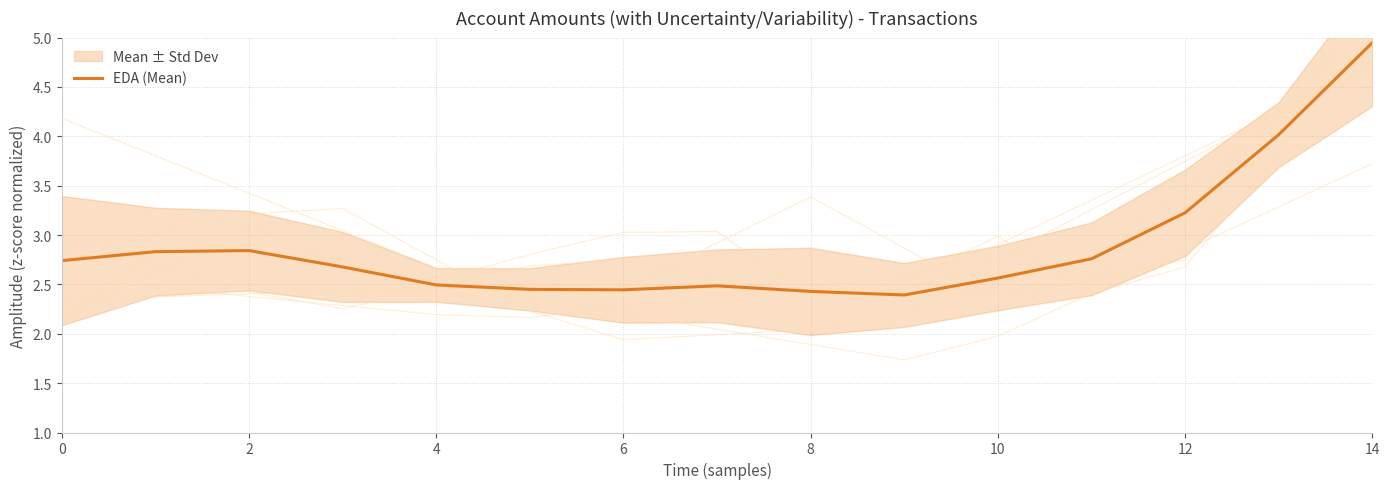

How many lines are shown in the chart?

1